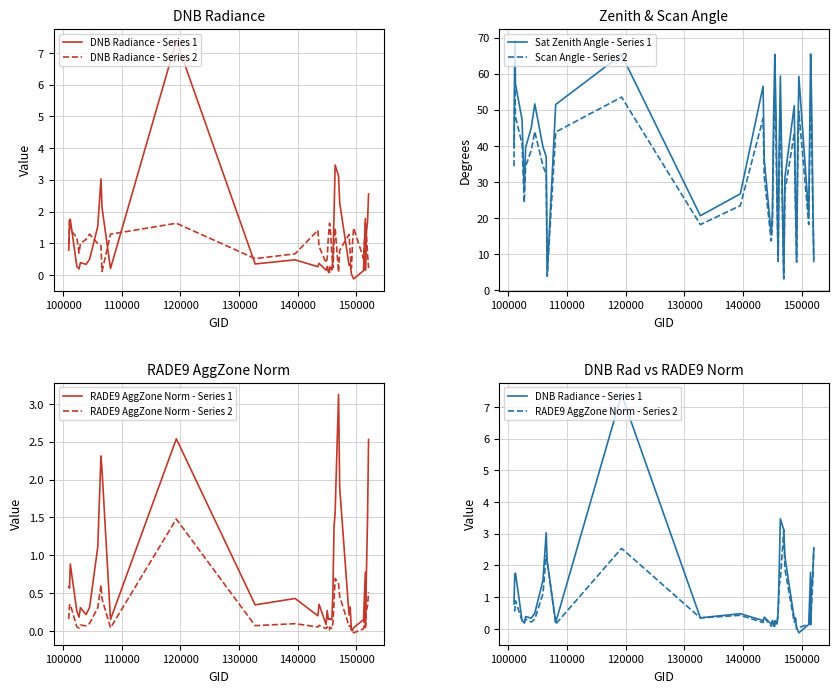

What is the maximum value for Sat Zenith Angle - Series 1?

69.2